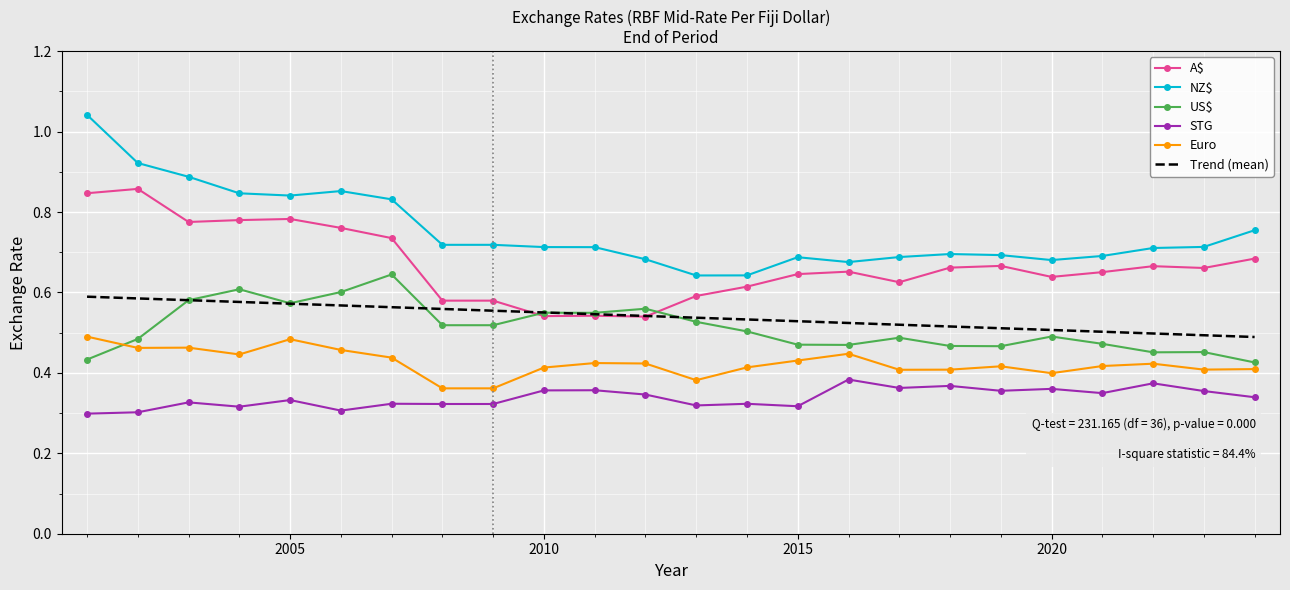

True or false: Euro and A$ intersect in this chart.

False